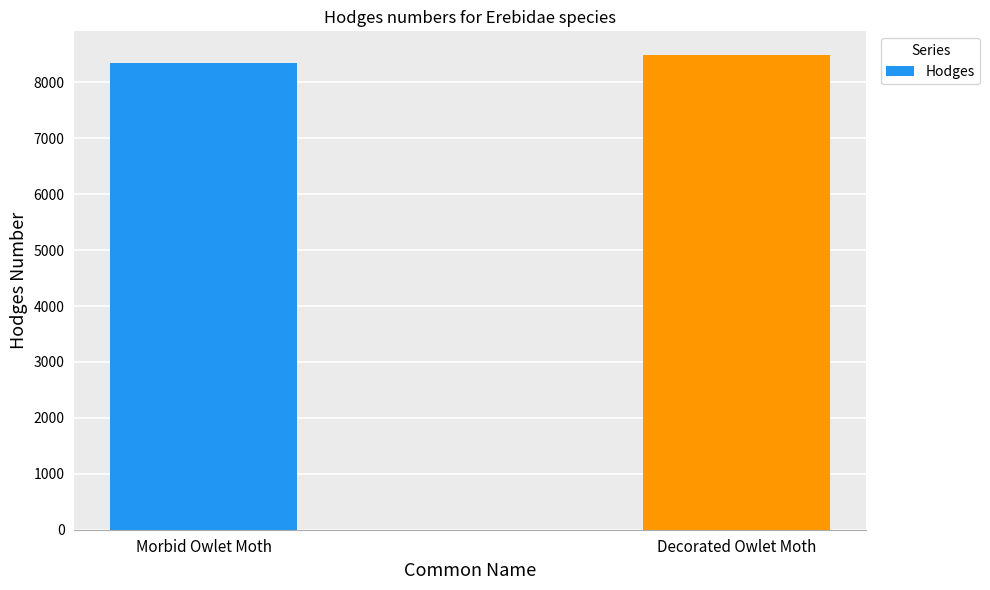

What is the ratio of the value at Decorated Owlet Moth to the value at Morbid Owlet Moth?

1.0